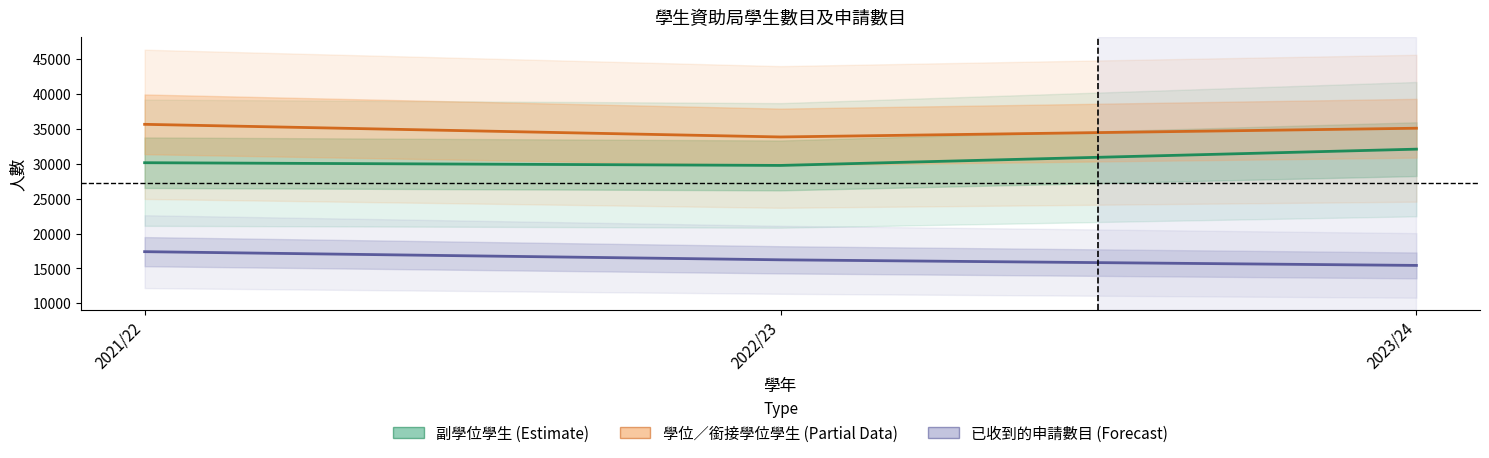

Is this an area chart (filled region under the line)?

No